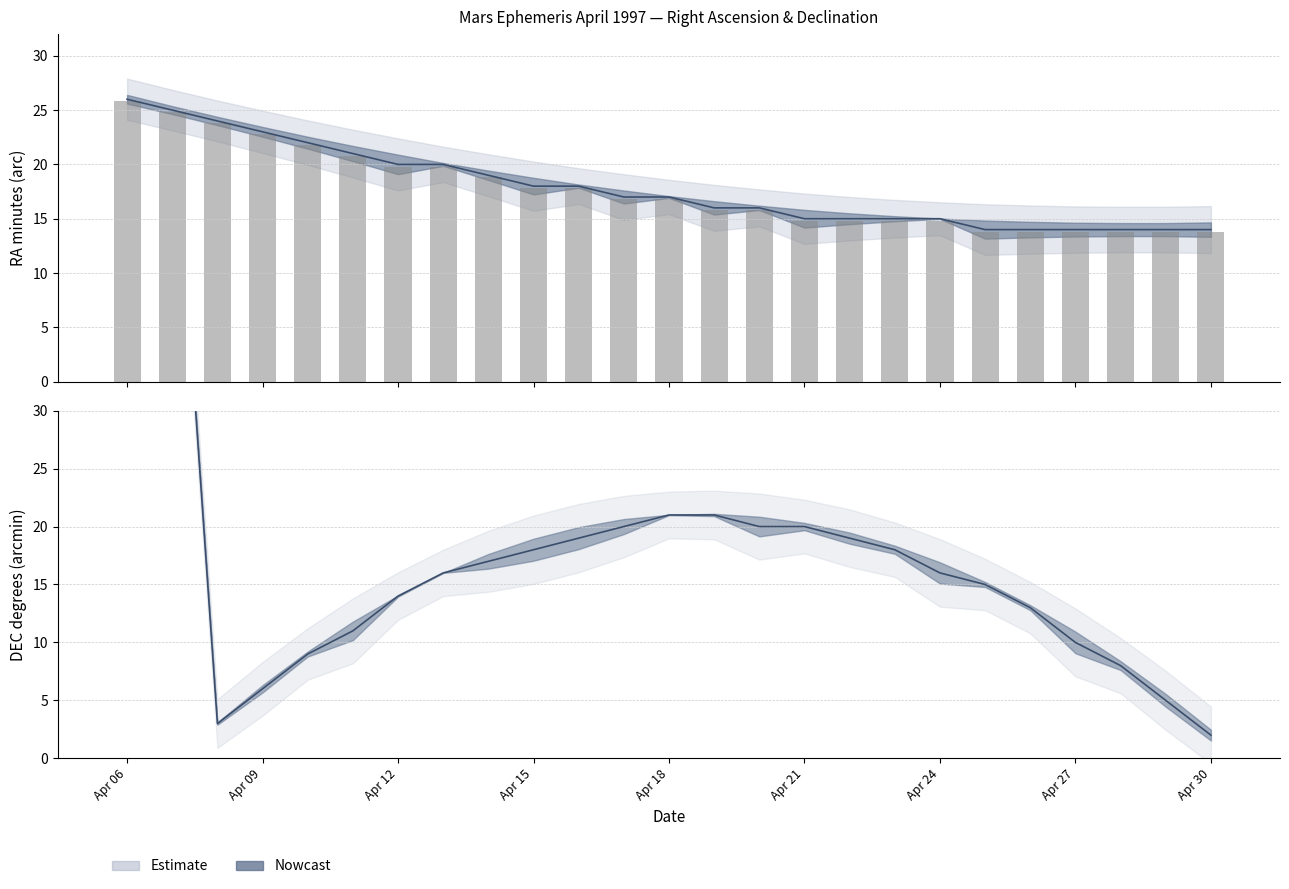

Is it true that RA_min equals 14 at Apr 28?

True